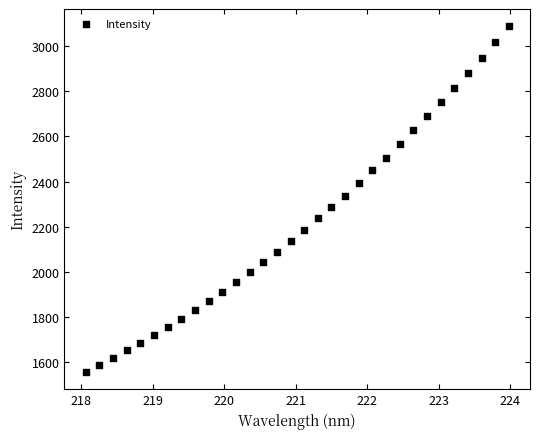

What is the range of Y values (max minus min)?

1533.2